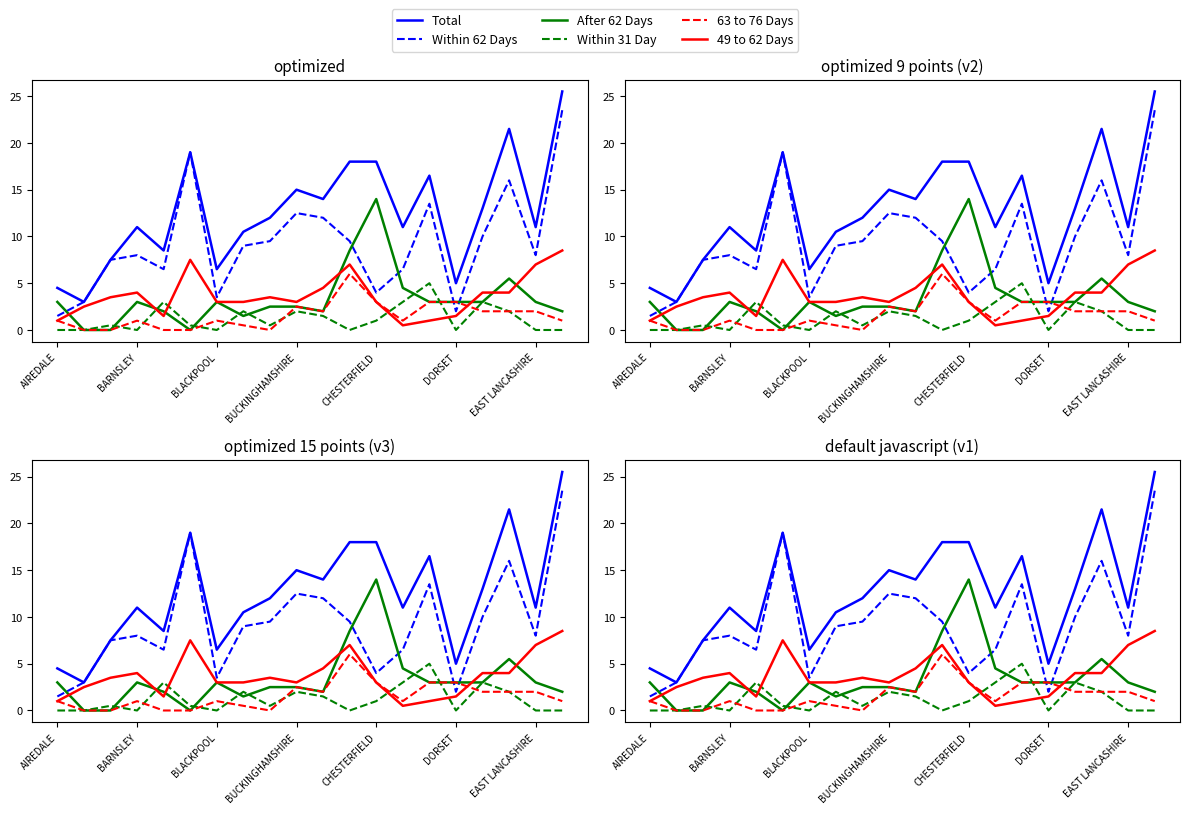

What are all the series names shown in the legend?

Total, Within 62 Days, After 62 Days, Within 31 Day, 63 to 76 Days, 49 to 62 Days